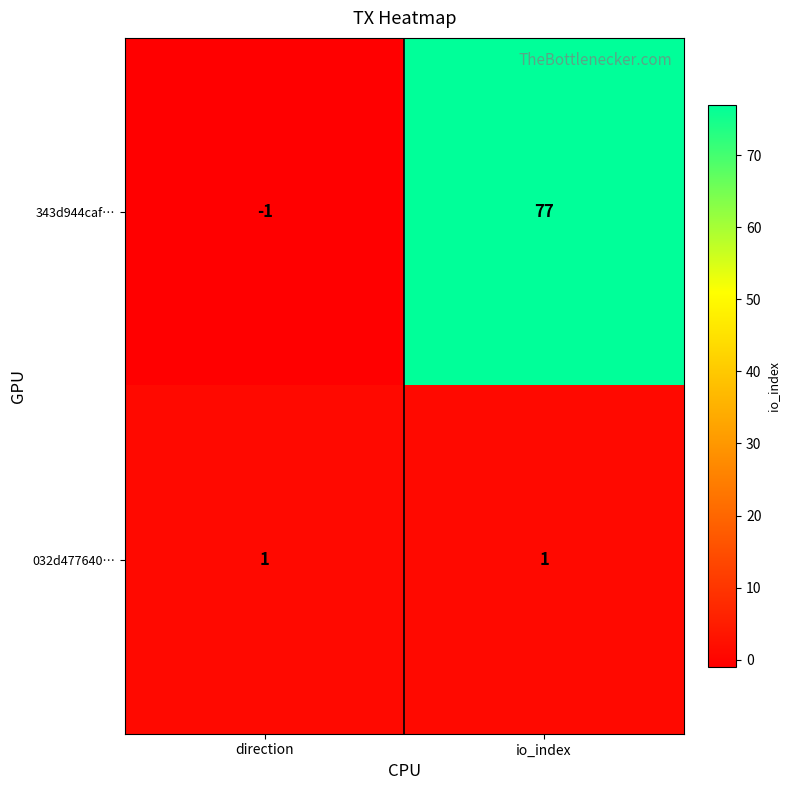

What value does the 343d944caf… series have at io_index, to the nearest 10?

80